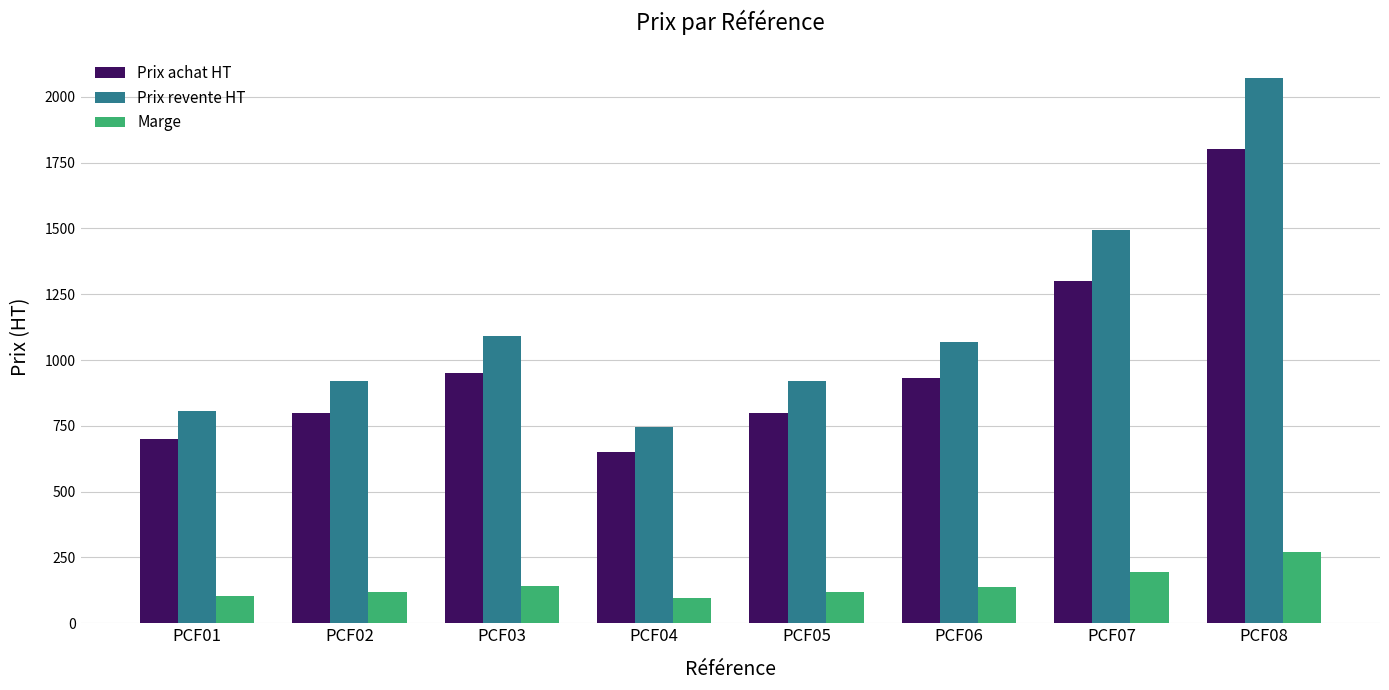

Is it true that Prix achat HT equals 549.1 at PCF06?

False